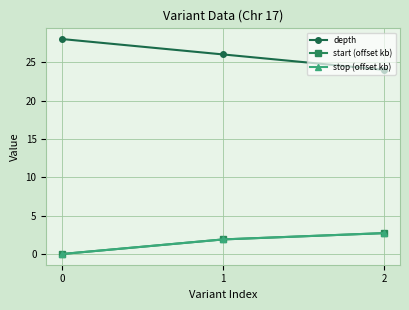

The depth series shows 13.2 at 1. True or false?

False